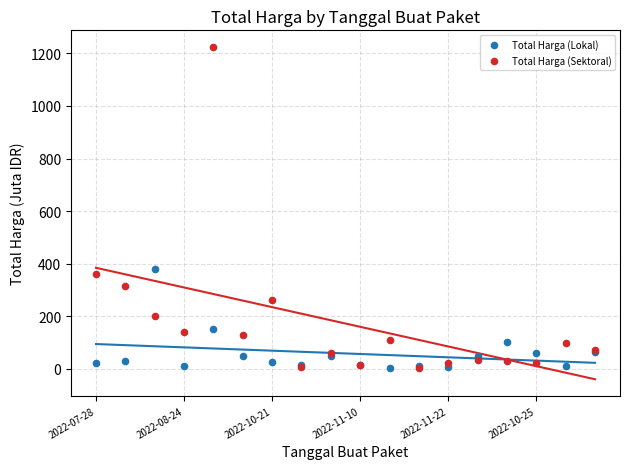

In the Total Harga (Sektoral) series, what Y value is closest to 613?

359.5